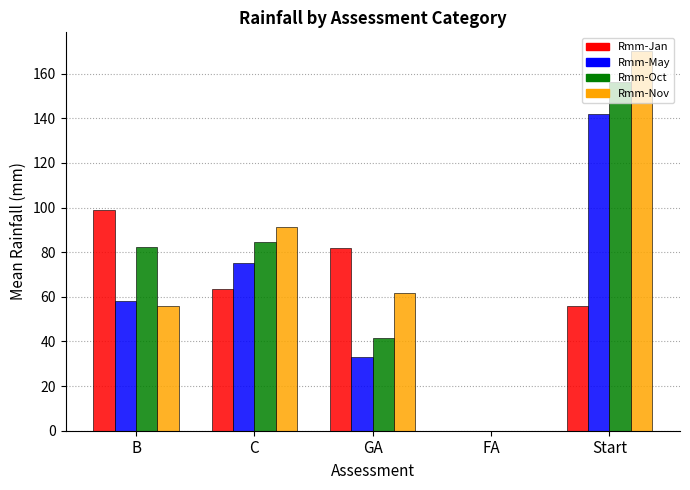

What is the sum of the Rmm-Nov values at Start and C?

261.2